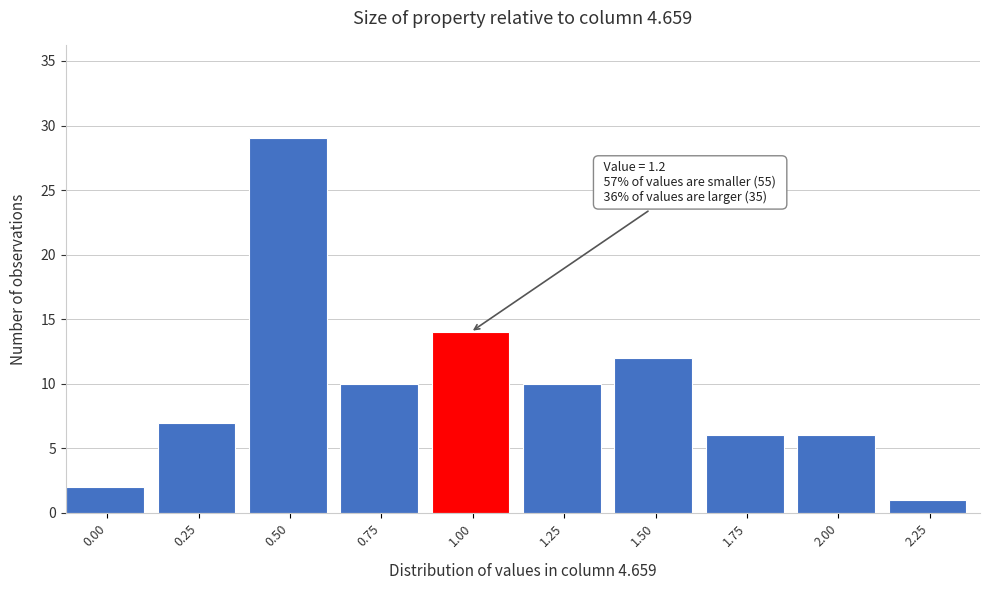

Reading right to left, list all the values displayed in this chart.

2.25=1	2.00=6	1.75=6	1.50=12	1.25=10	1.00=14	0.75=10	0.50=29	0.25=7	0.00=2